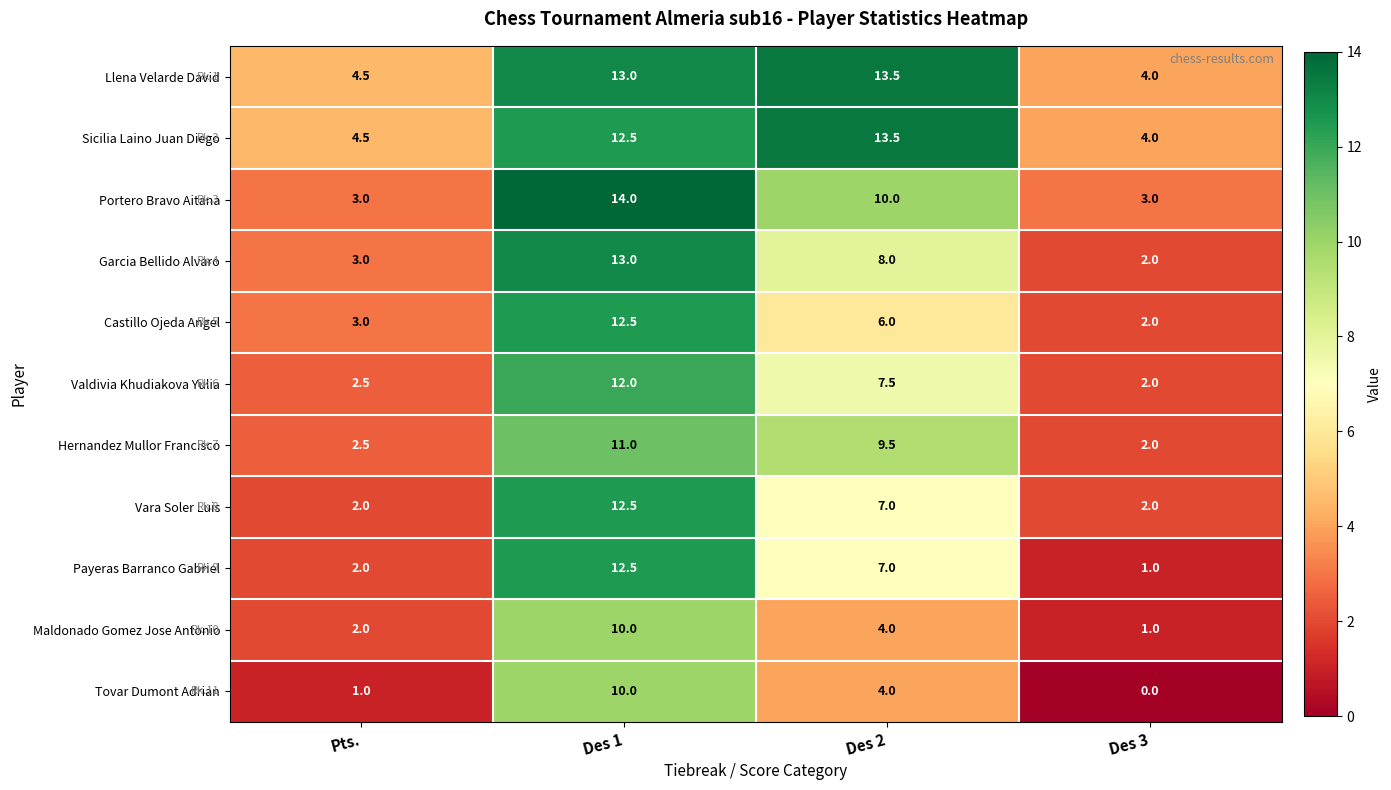

What is the minimum value for Castillo Ojeda Angel?

2.0